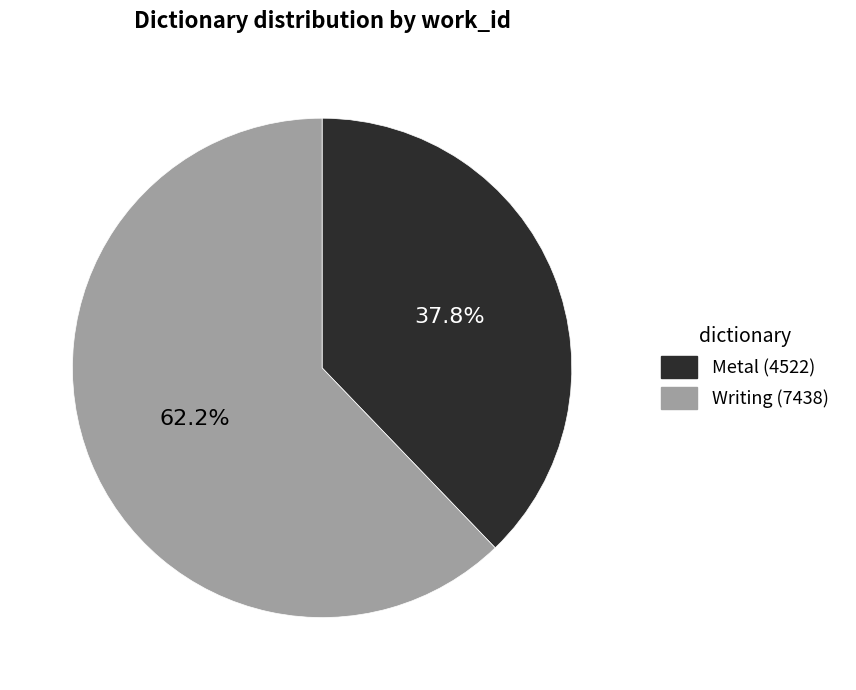

Is Writing the majority of the pie?

Yes